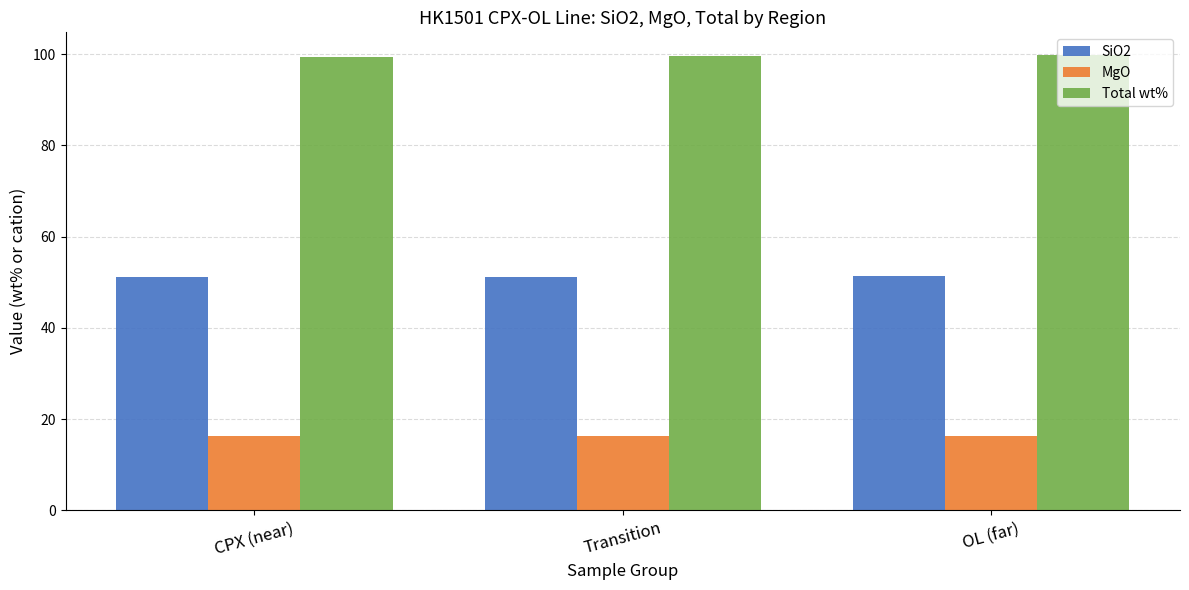

At Transition, list the series in order from smallest to largest.

MgO, SiO2, Total wt%